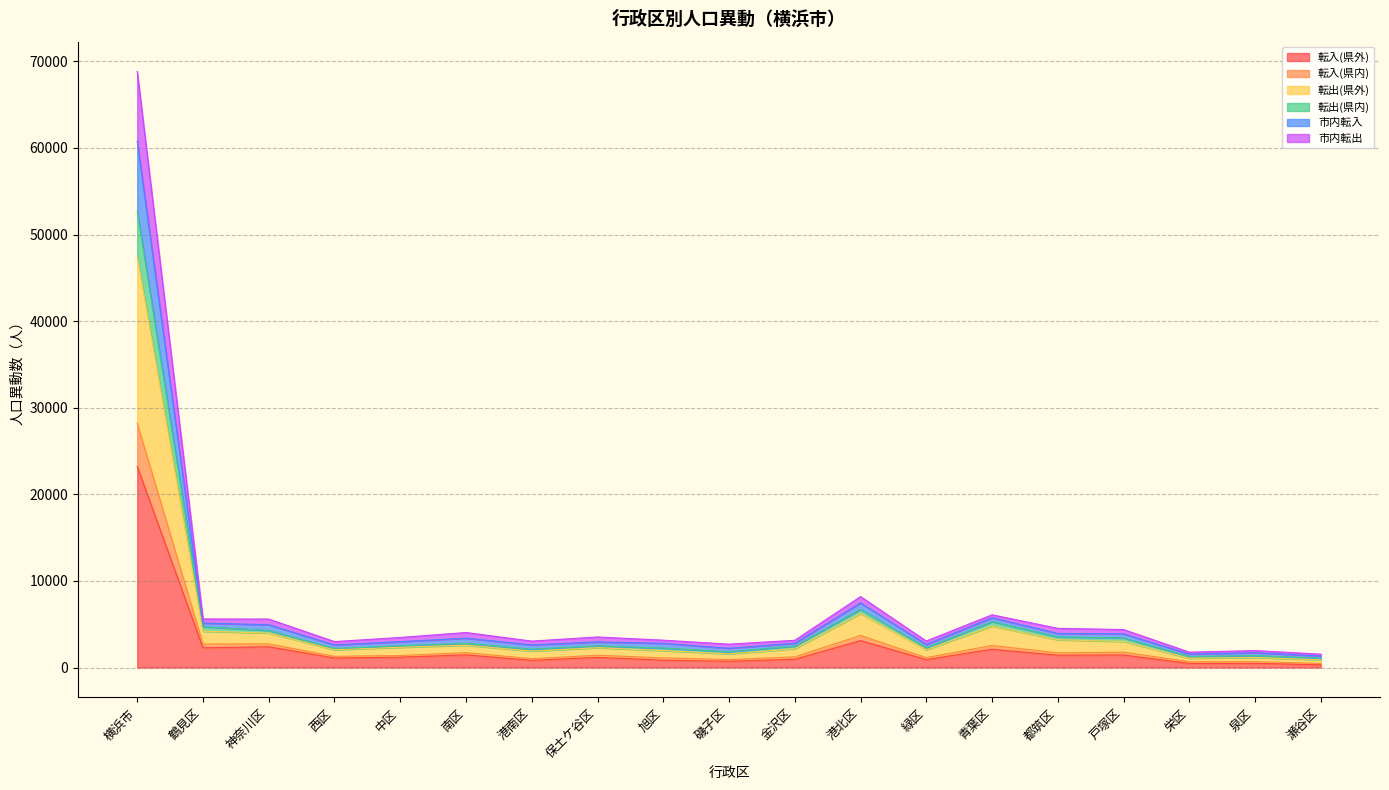

Does the chart have visible grid lines?

Yes